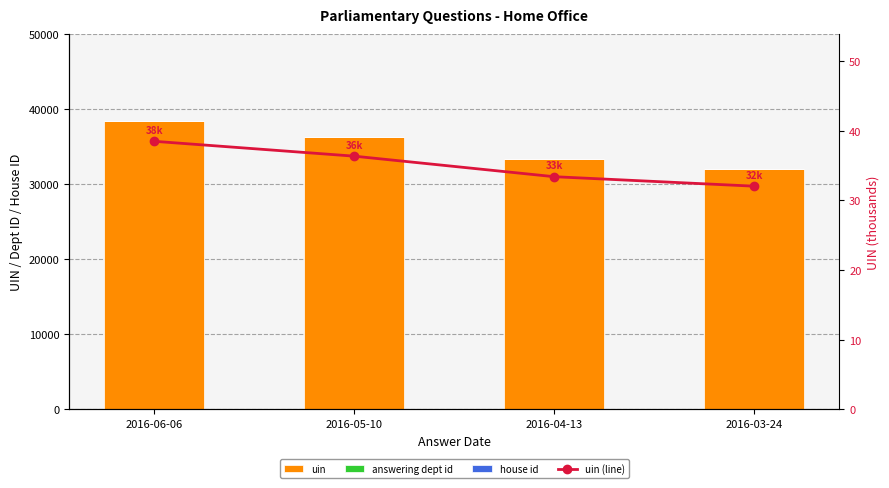

What is the average value of the uin (line) series?

35.1